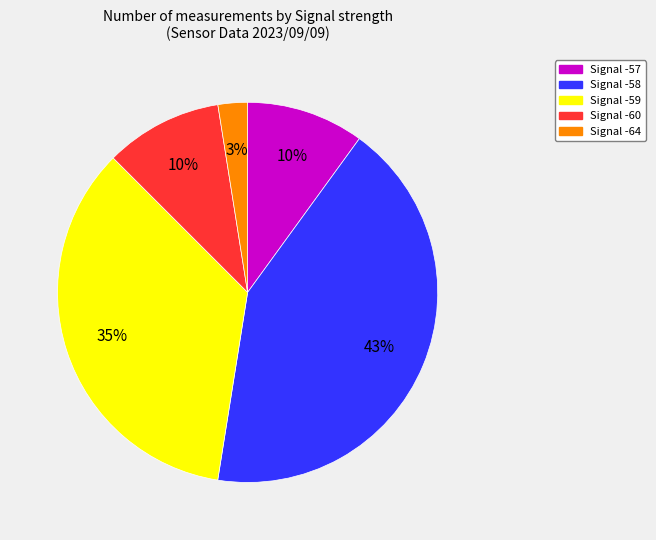

To the nearest percent, what is the difference between the largest and smallest slice percentages?

40%